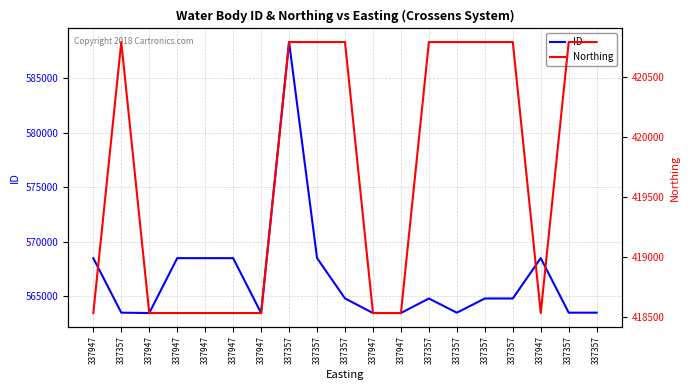

Reading right to left, what are all the values shown in this chart?

ID: 337357=563502	337357=563501	337947=568507	337357=564805	337357=564804	337357=563500	337357=564803	337947=563472	337947=563471	337357=564810	337357=568510	337357=588334	337947=563468	337947=568503	337947=568505	337947=568506	337947=563469	337357=563503	337947=568497
Northing: 337357=420790	337357=420790	337947=418532	337357=420790	337357=420790	337357=420790	337357=420790	337947=418532	337947=418532	337357=420790	337357=420790	337357=420790	337947=418532	337947=418532	337947=418532	337947=418532	337947=418532	337357=420790	337947=418532